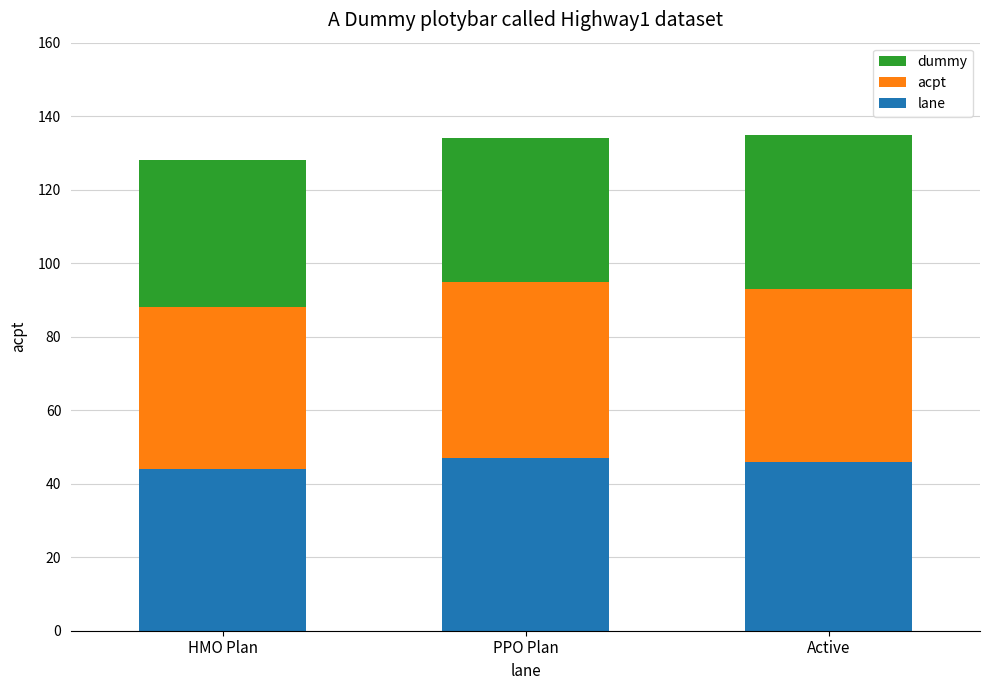

What is the total value across all series at PPO Plan?

134